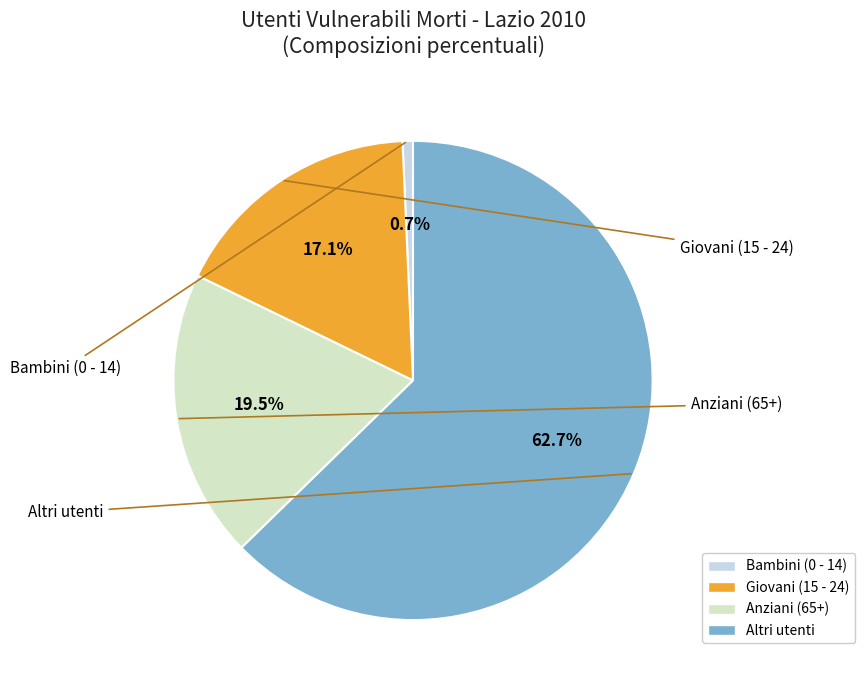

To the nearest percent, what portion does Bambini (0 - 14) represent?

1%